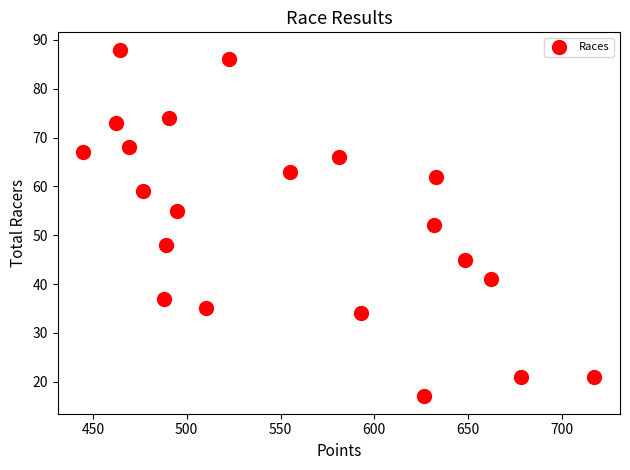

What is the range of Y values (max minus min)?

71